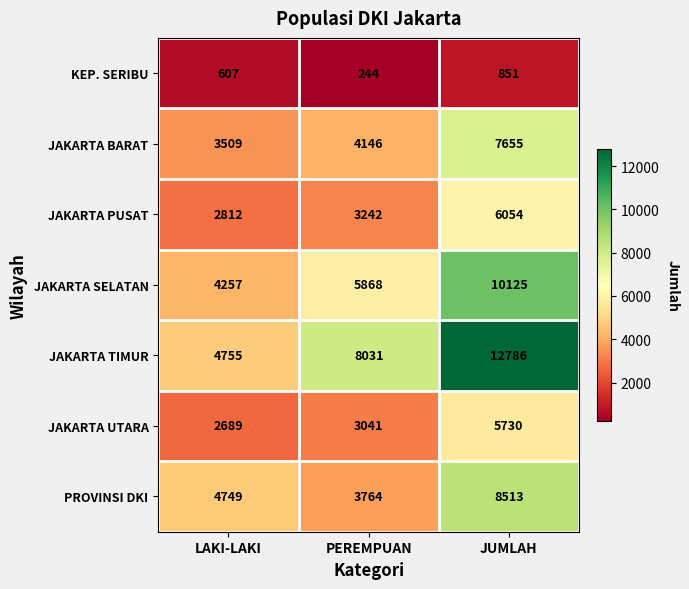

The JAKARTA UTARA series shows 3041 at PEREMPUAN. True or false?

True